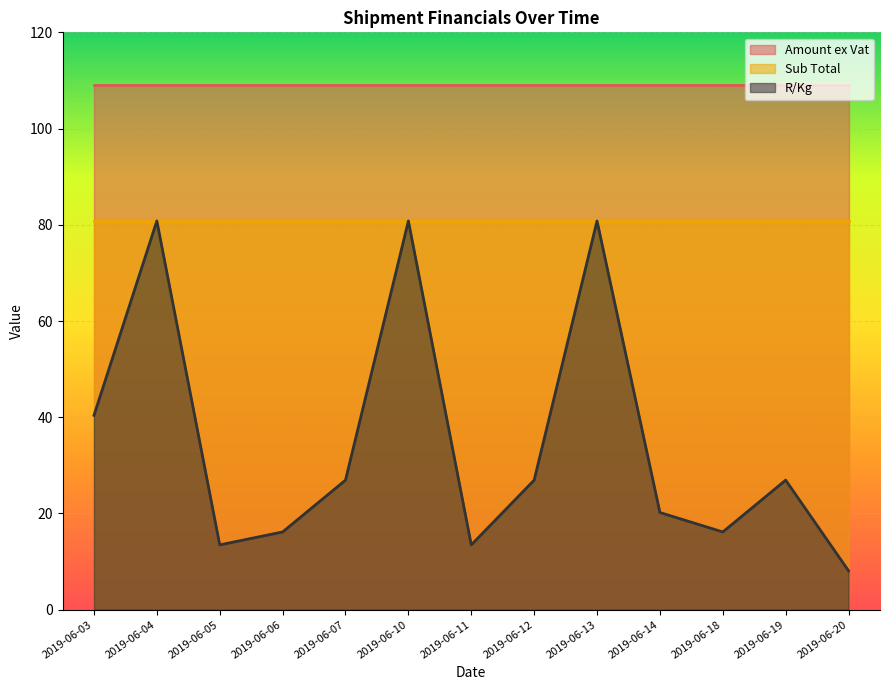

List the series in order of their overall mean, lowest first.

R/Kg, Sub Total, Amount ex Vat